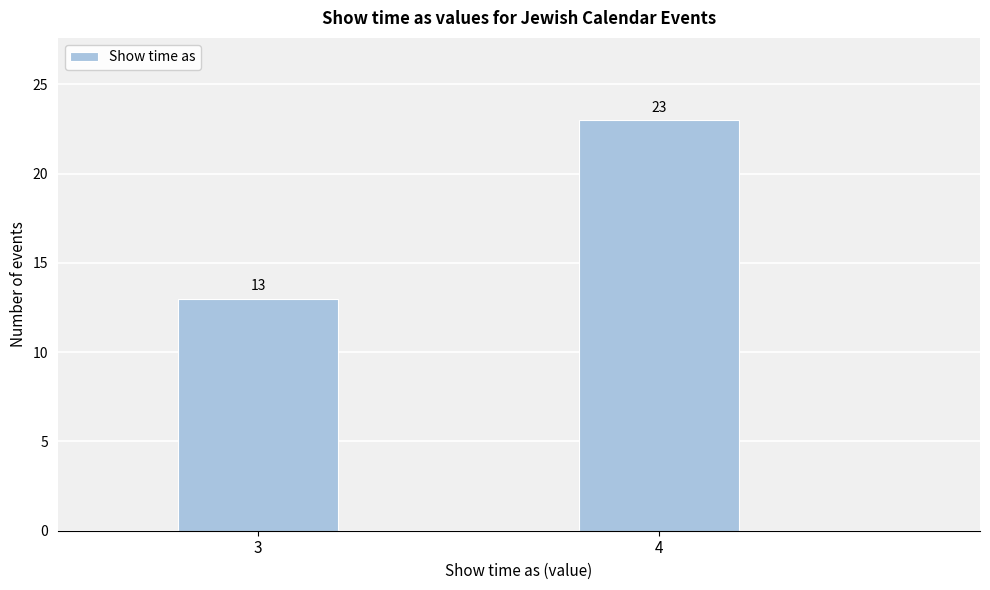

Reading left to right, list all the values displayed in this chart.

13	23